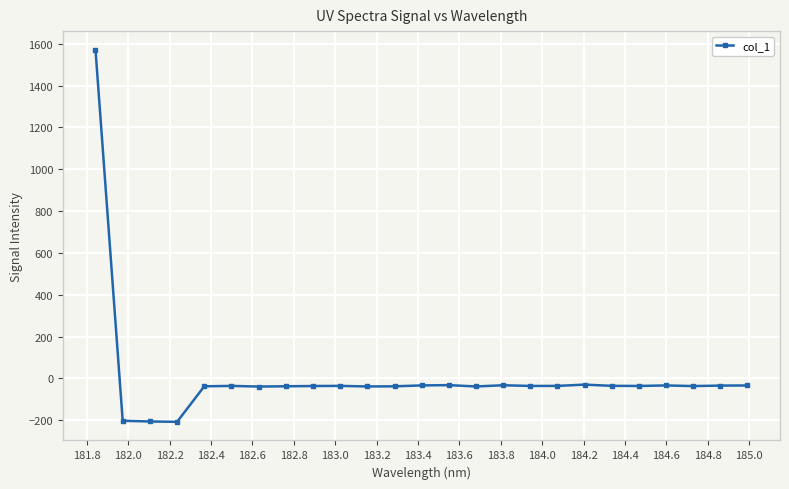

What is the average value?

8.2